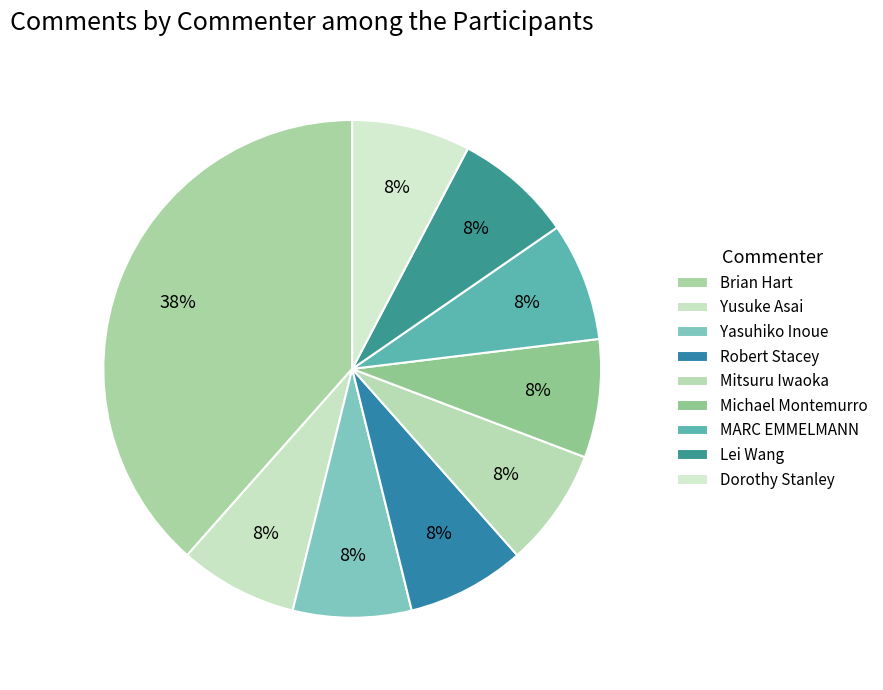

Count the number of slices in the pie.

9